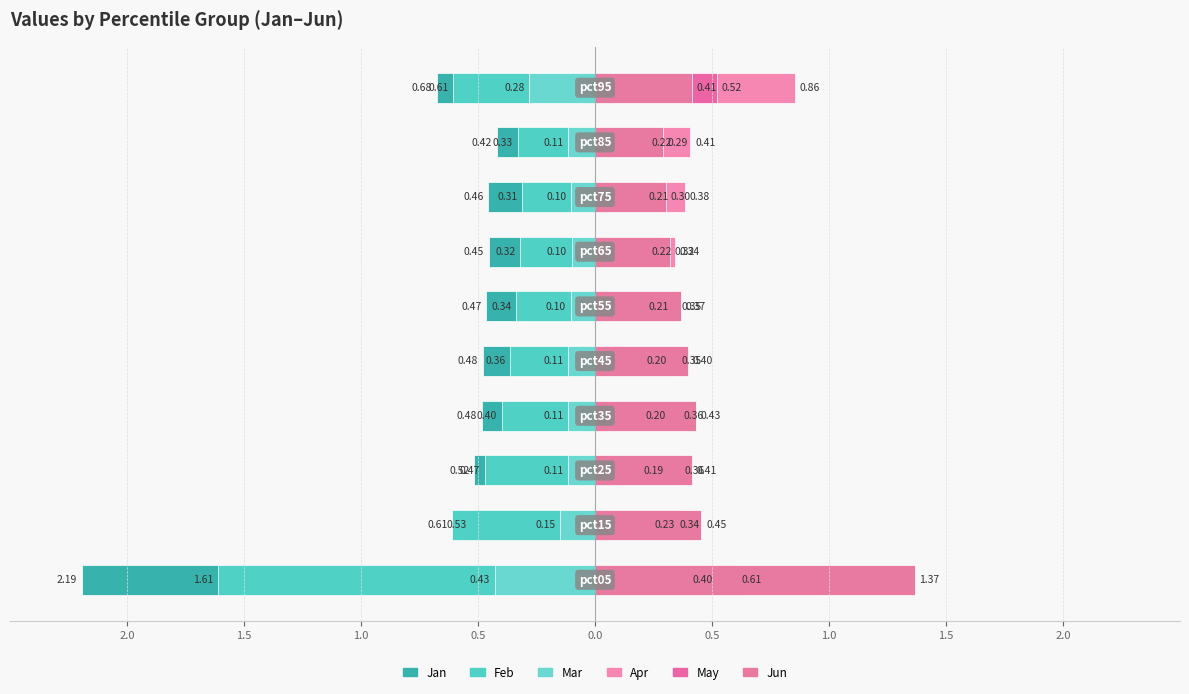

What is the spread (max minus min) of values at 0.0?

0.9